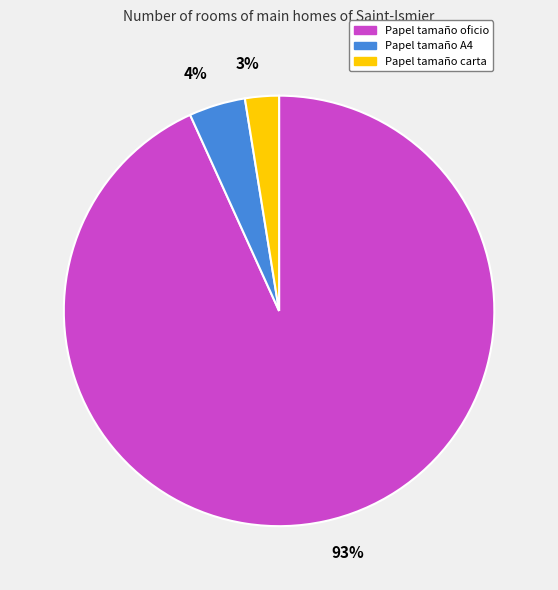

Rank the categories by value from lowest to highest.

Papel tamaño carta, Papel tamaño A4, Papel tamaño oficio